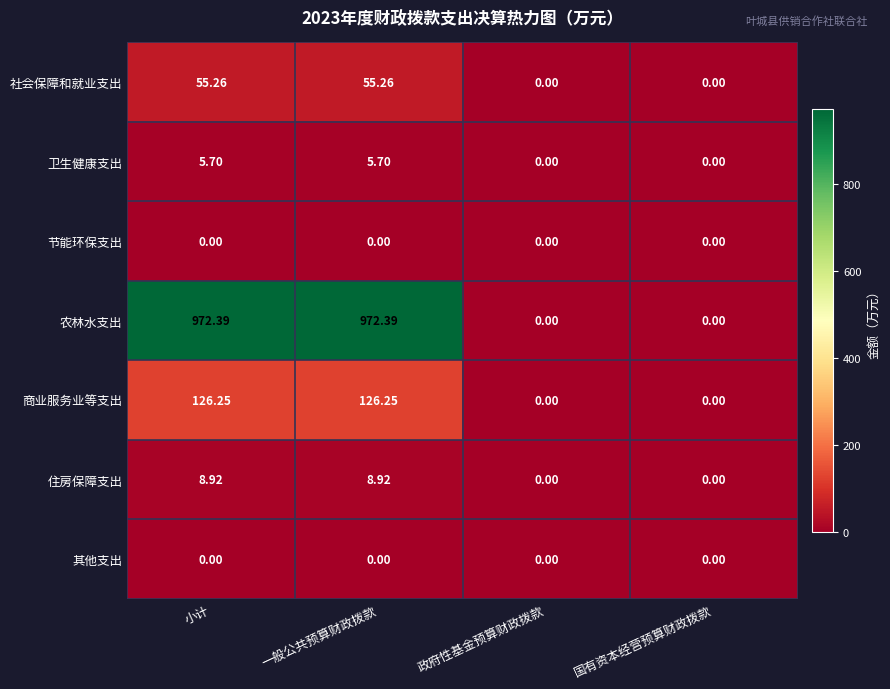

Which series has the largest total across all categories?

农林水支出